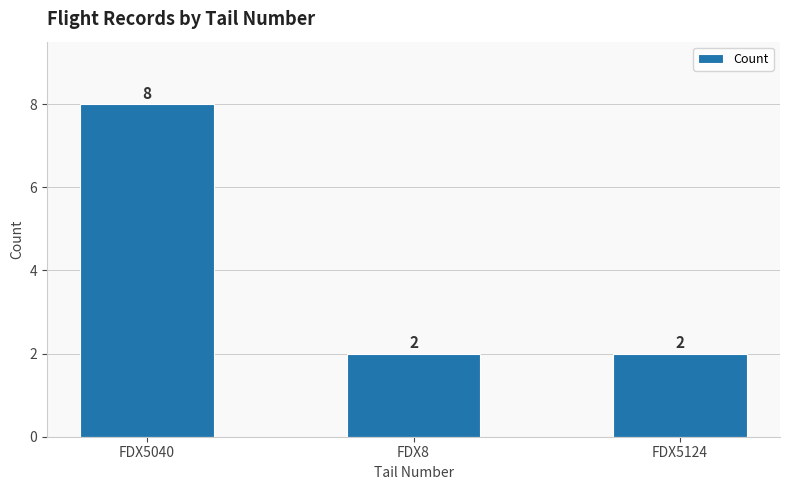

What is the difference between the maximum and minimum values?

6